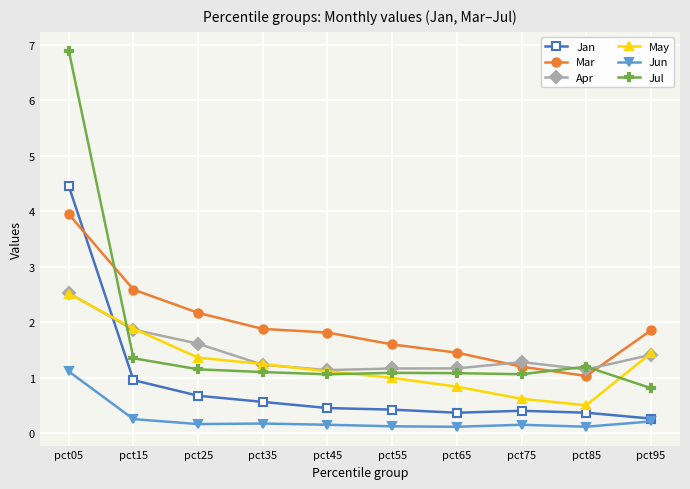

Count the number of data series in this chart.

6